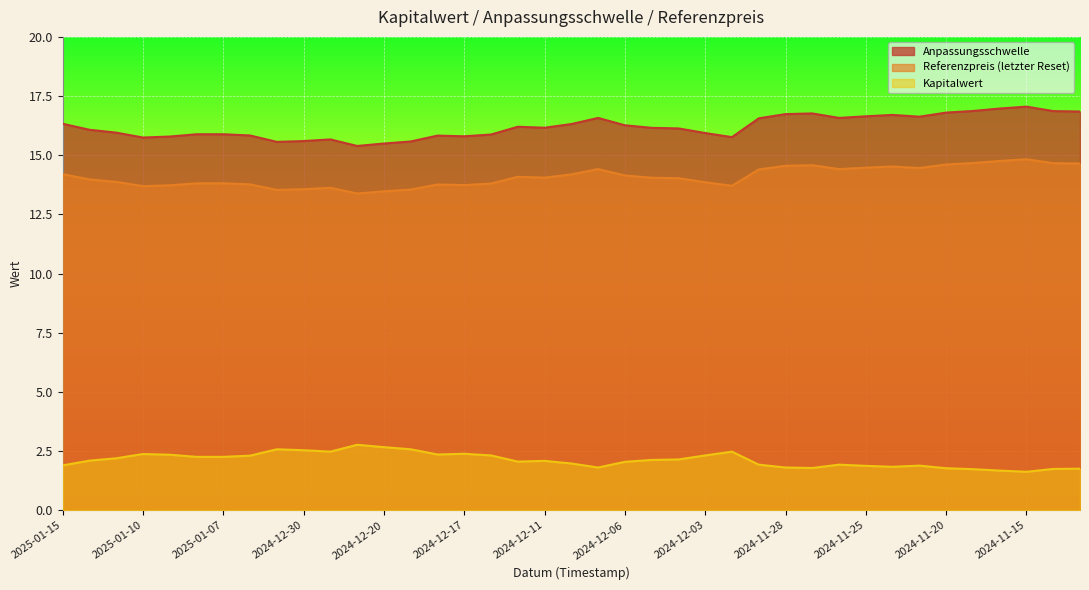

What is the average value of the Anpassungsschwelle series?

16.2